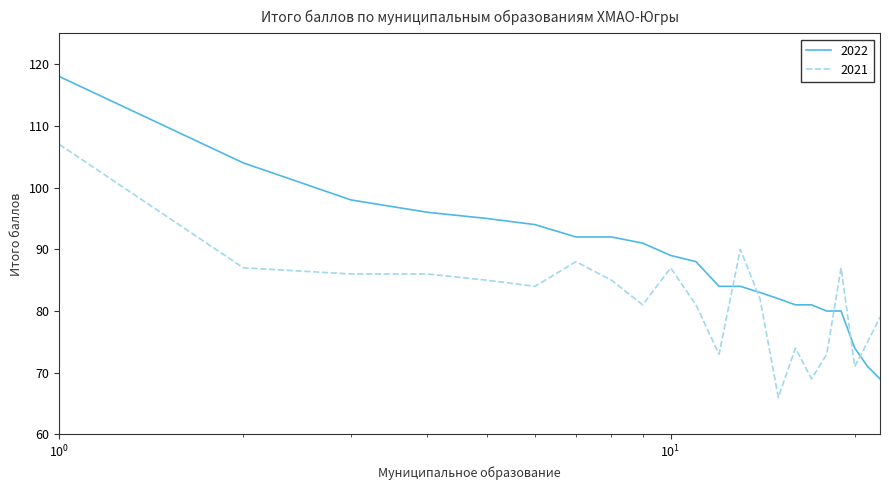

Which series has the widest spread of values?

2022